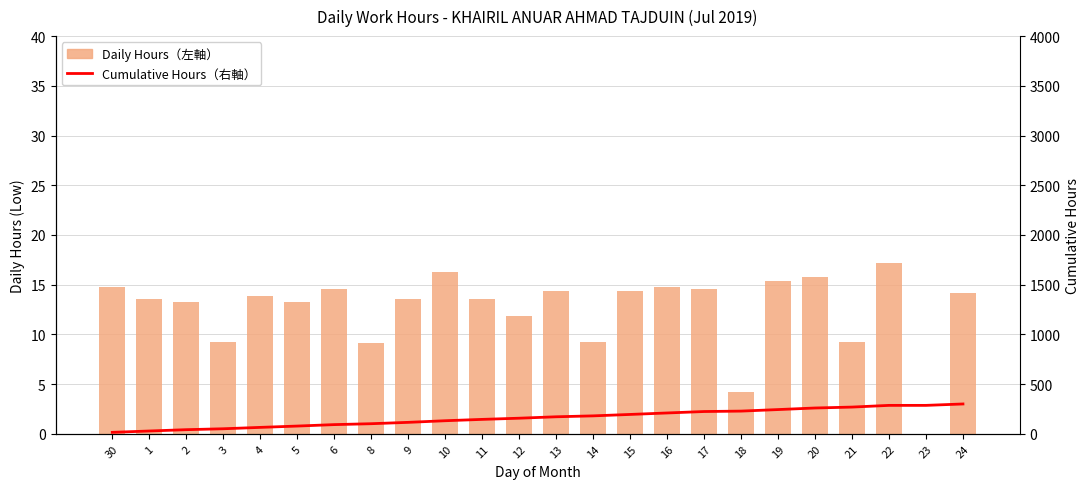

How many groups of bars are there?

24